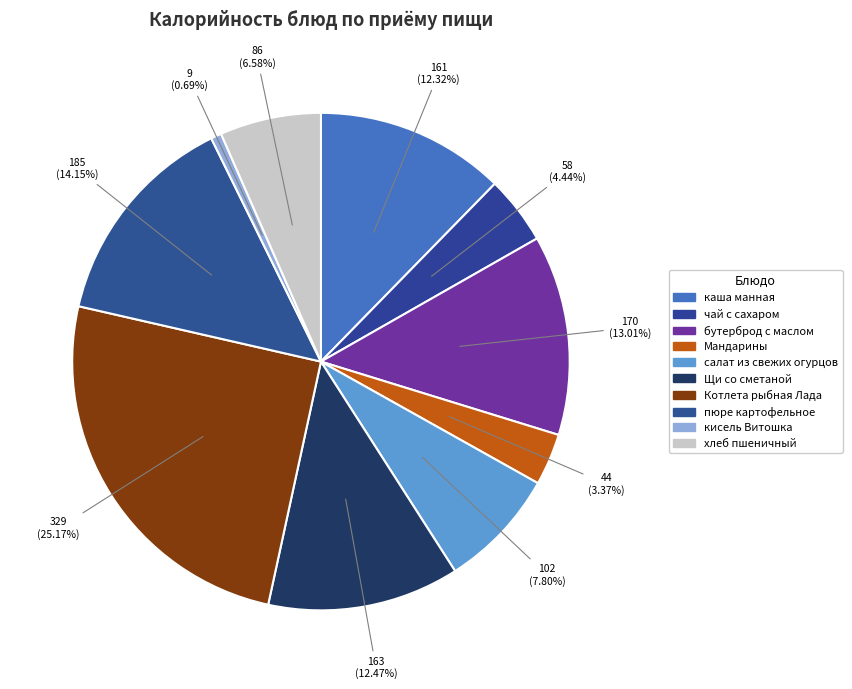

How many slices are in this pie chart?

10